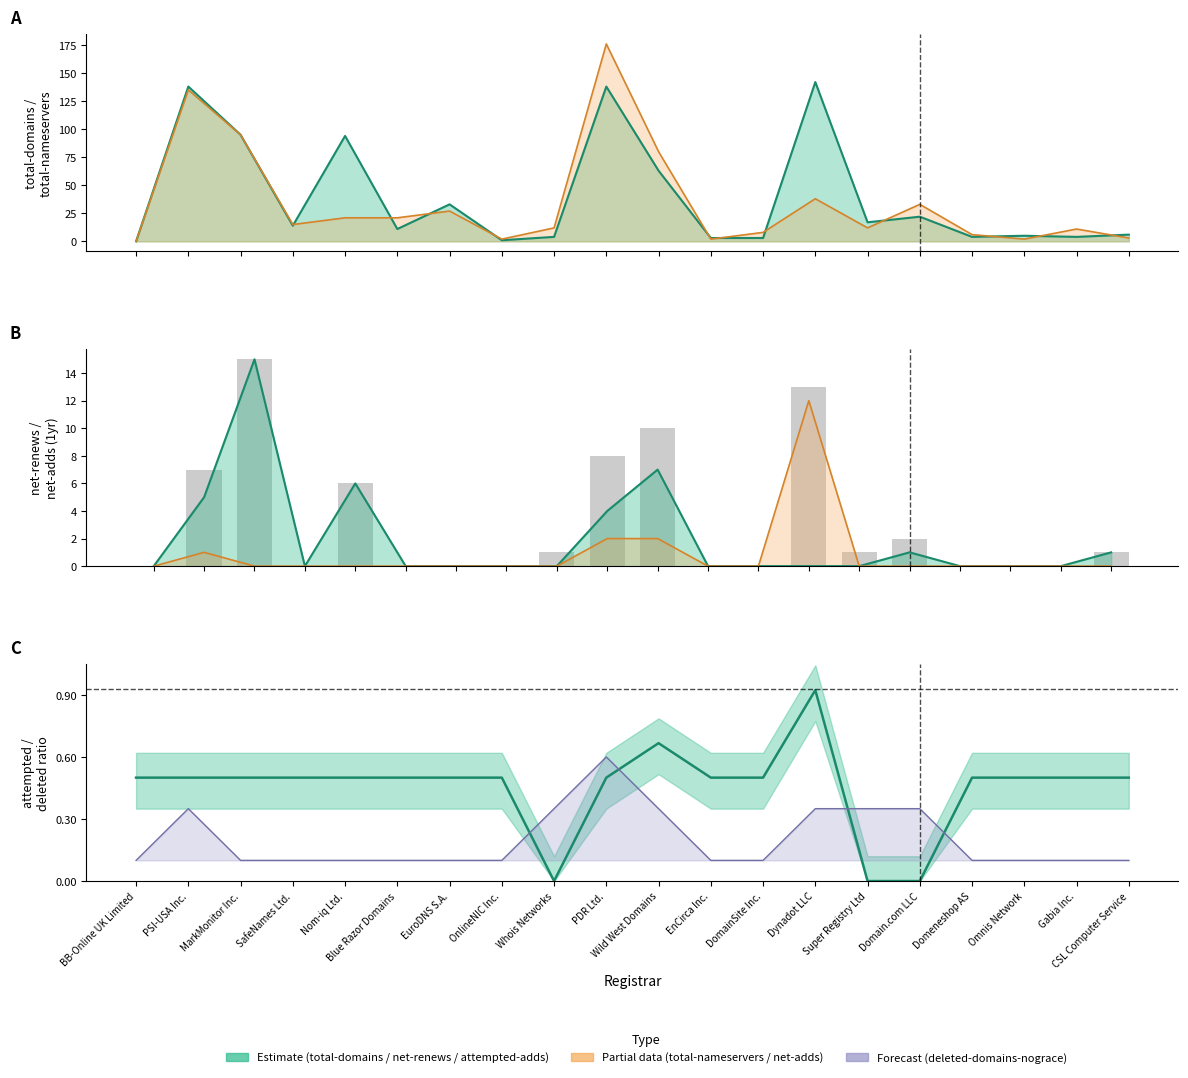

What is the sum of all net-renews-1-yr values?

39.0